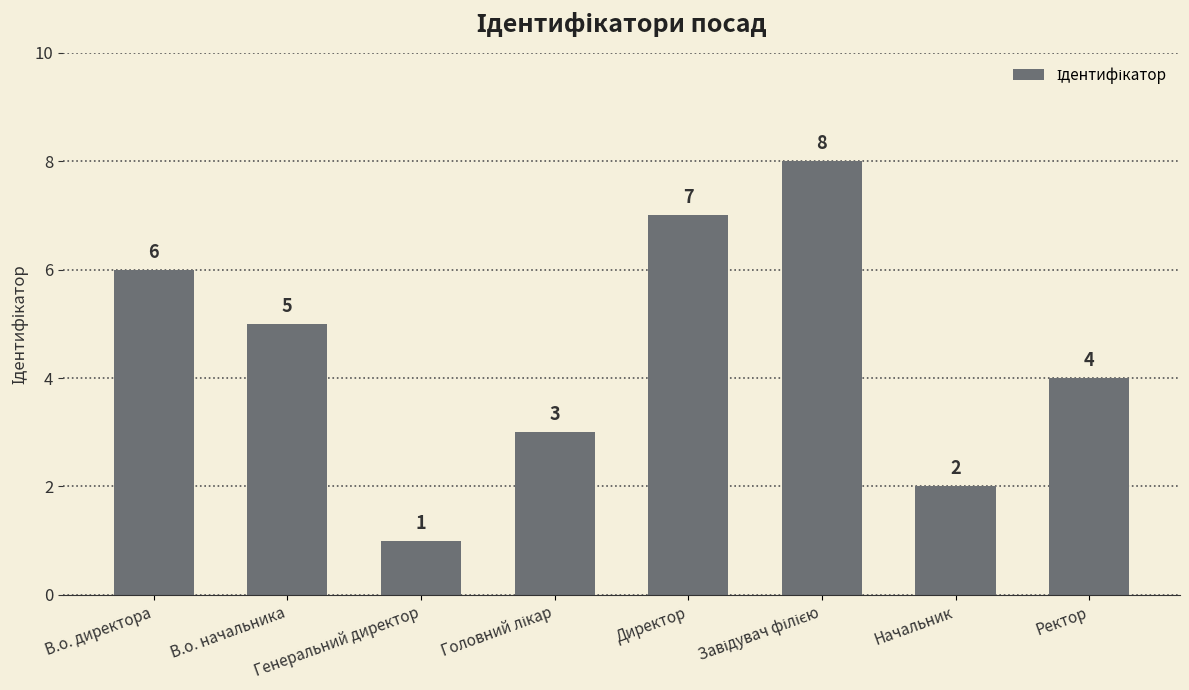

What is the label of the 2nd bar from the right?

Начальник